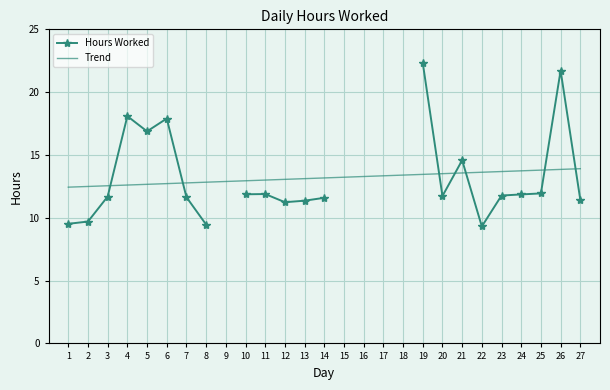

How many series are shown in this chart?

1